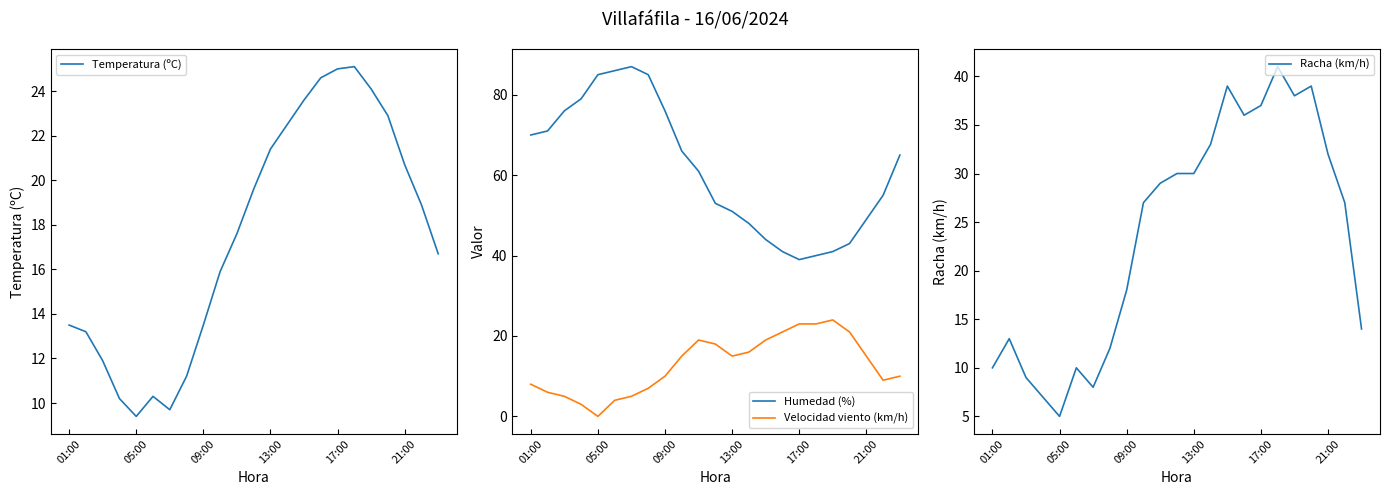

True or false: Humedad (%) and Velocidad viento (km/h) intersect in this chart.

False